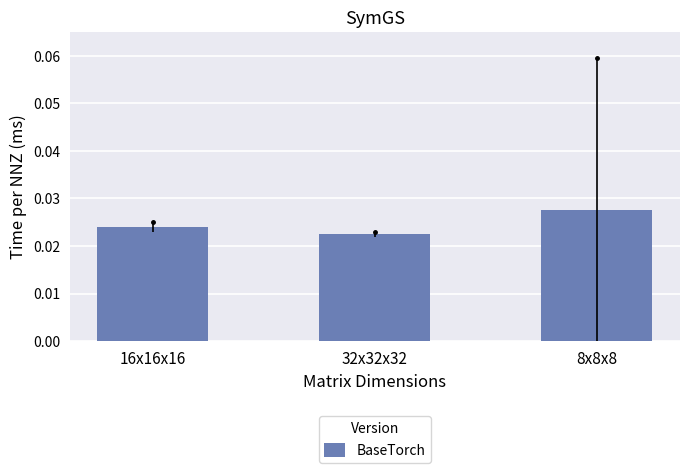

Which has a higher value, 8x8x8 or 16x16x16?

8x8x8